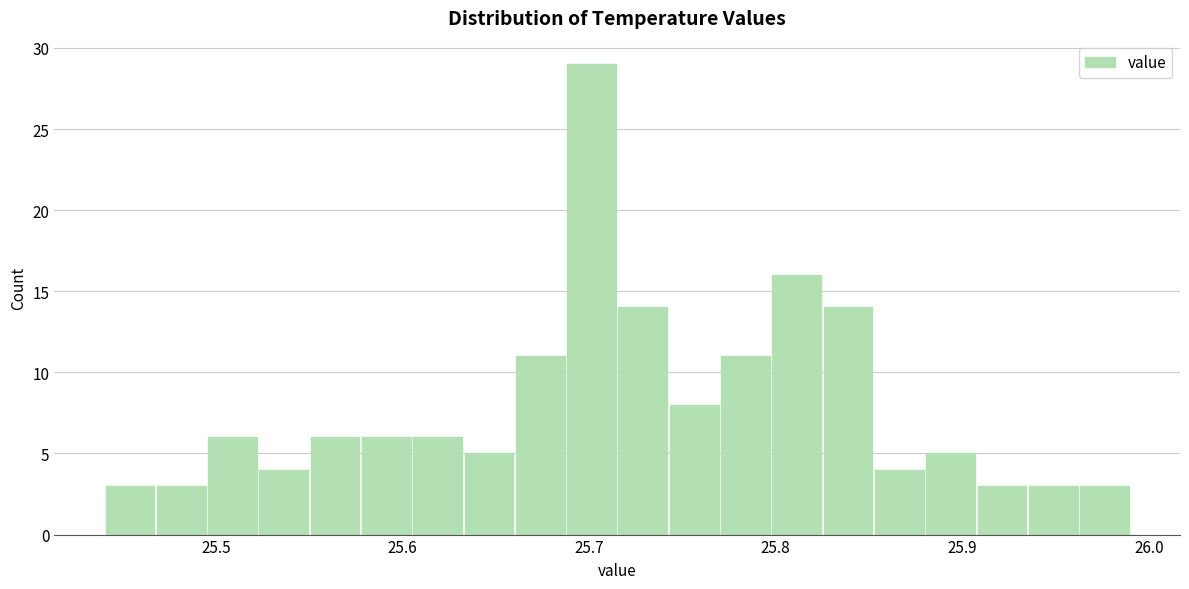

Read against the x-axis, roughly where is the centre of the tallest bar?

25.70